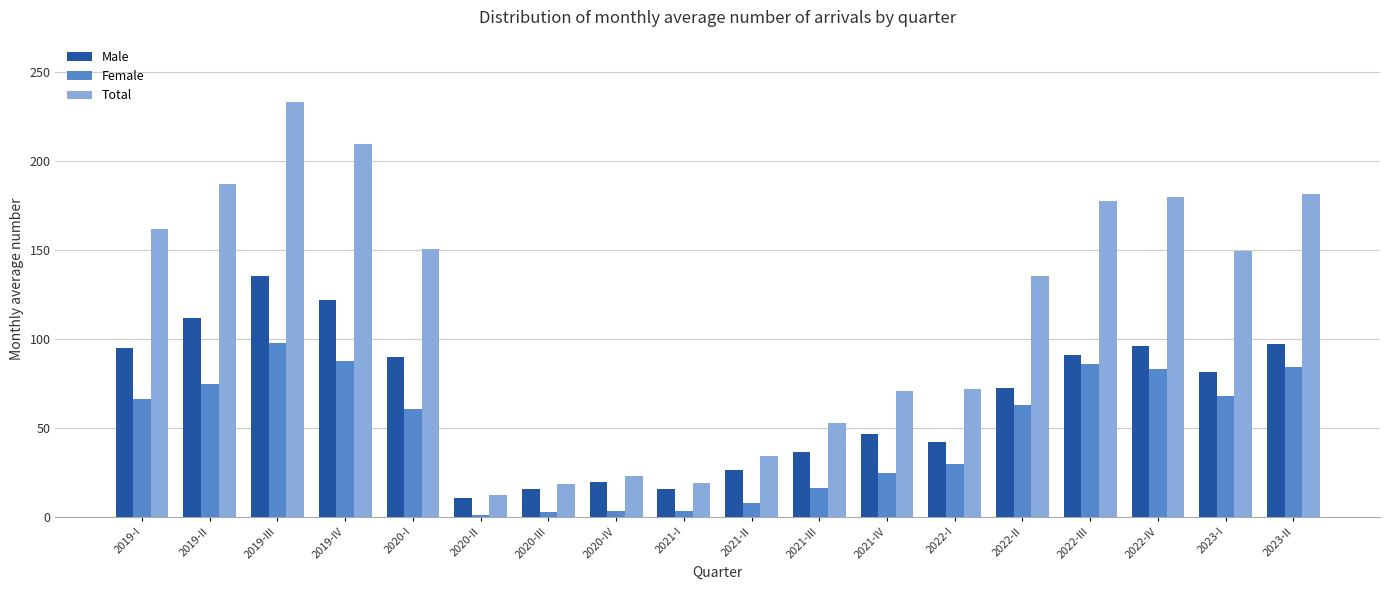

What is the difference between the Male values at 2021-III and 2021-I?

21.0